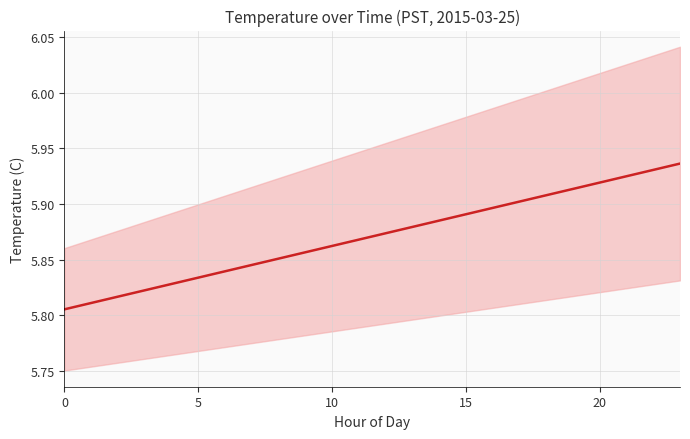

What is the sum of all values?

140.9